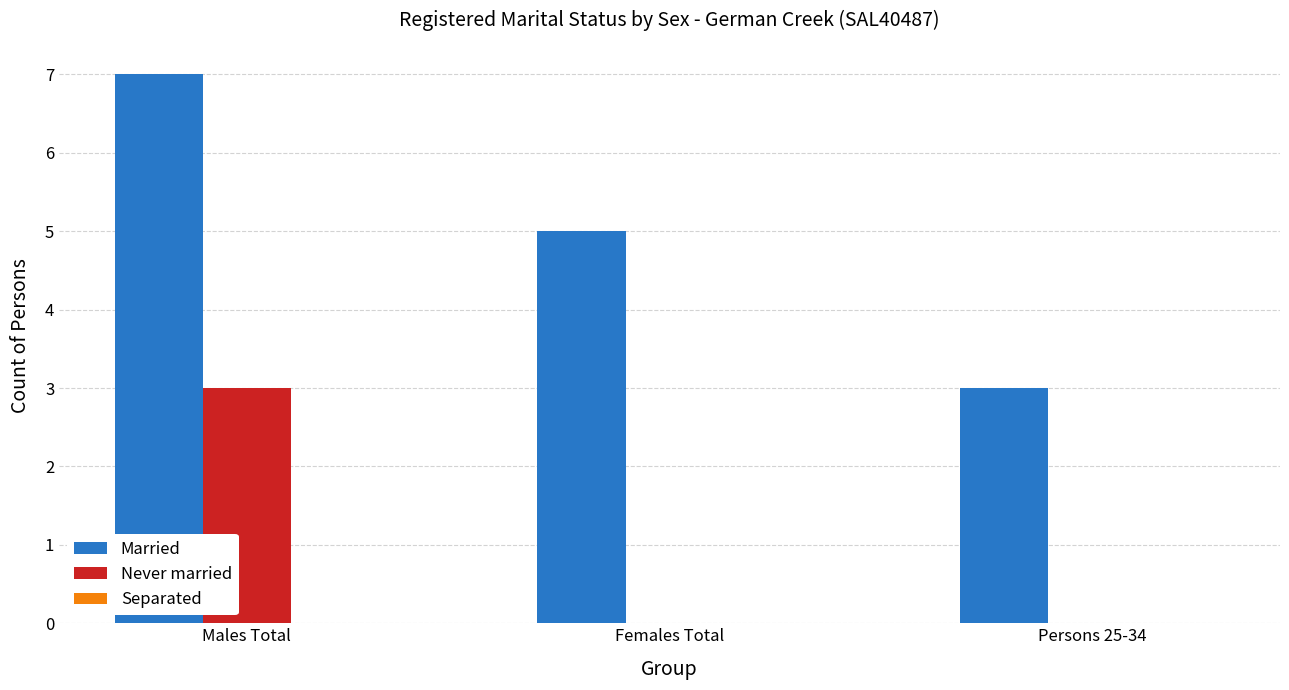

Which series changed the most between Males Total and Persons 25-34?

Married